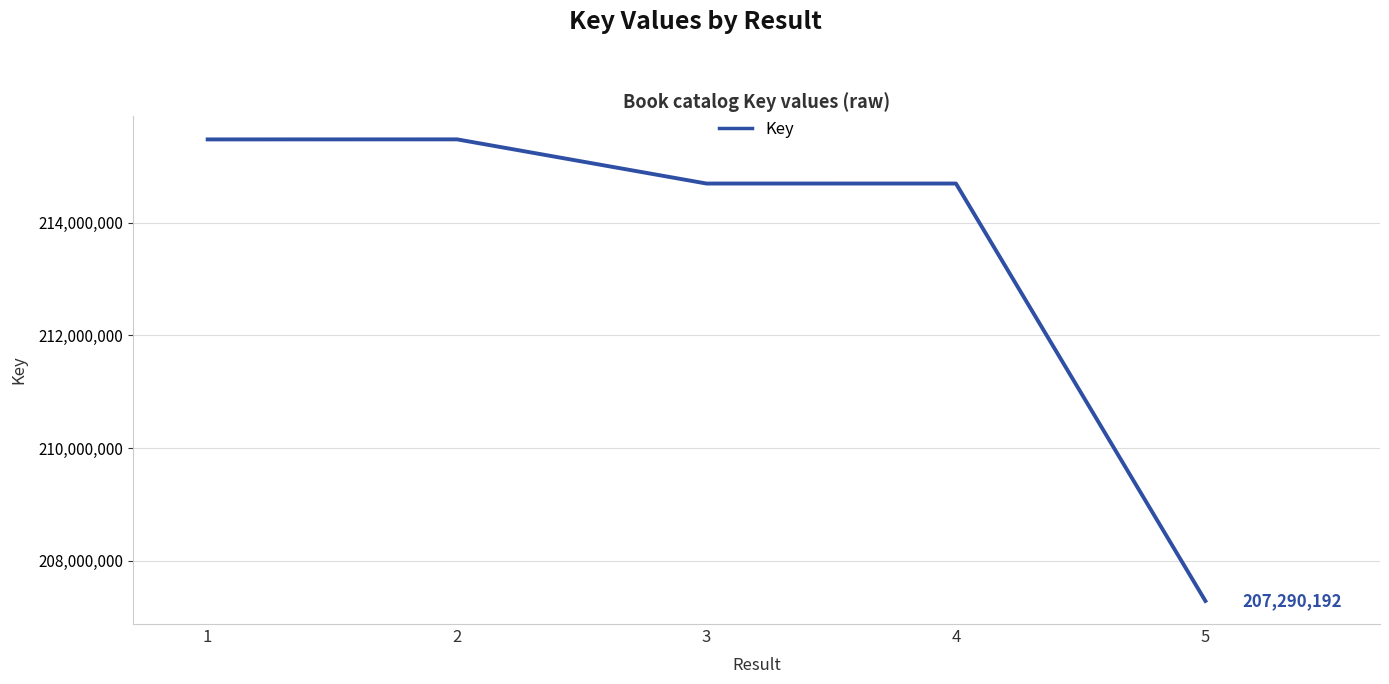

Which label corresponds to the smallest value in the chart?

5